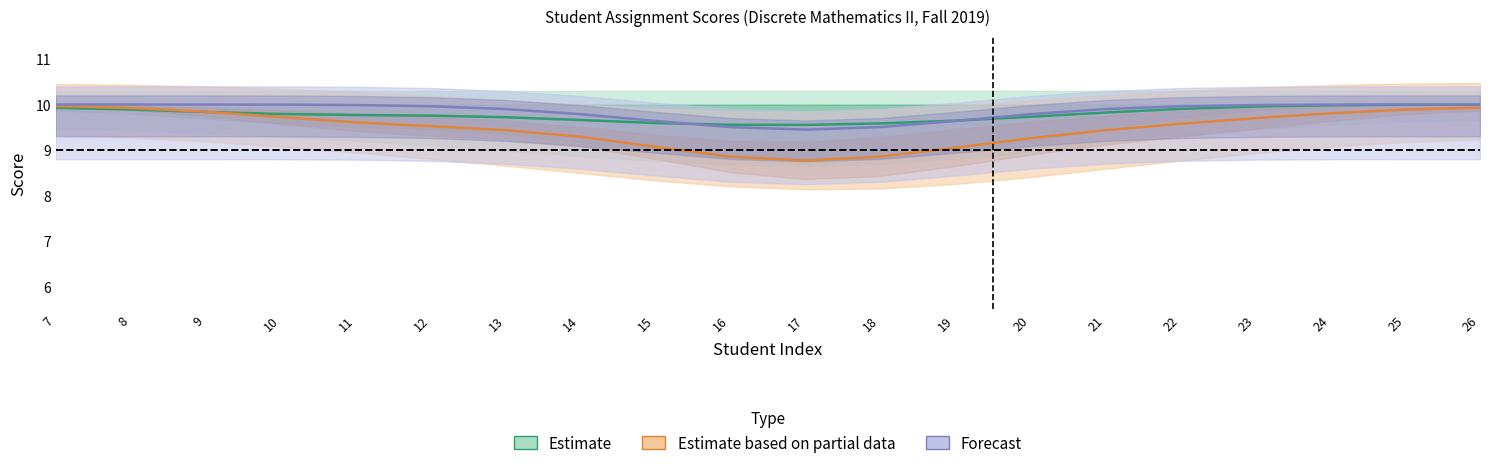

What is the minimum value shown in the chart?

8.8